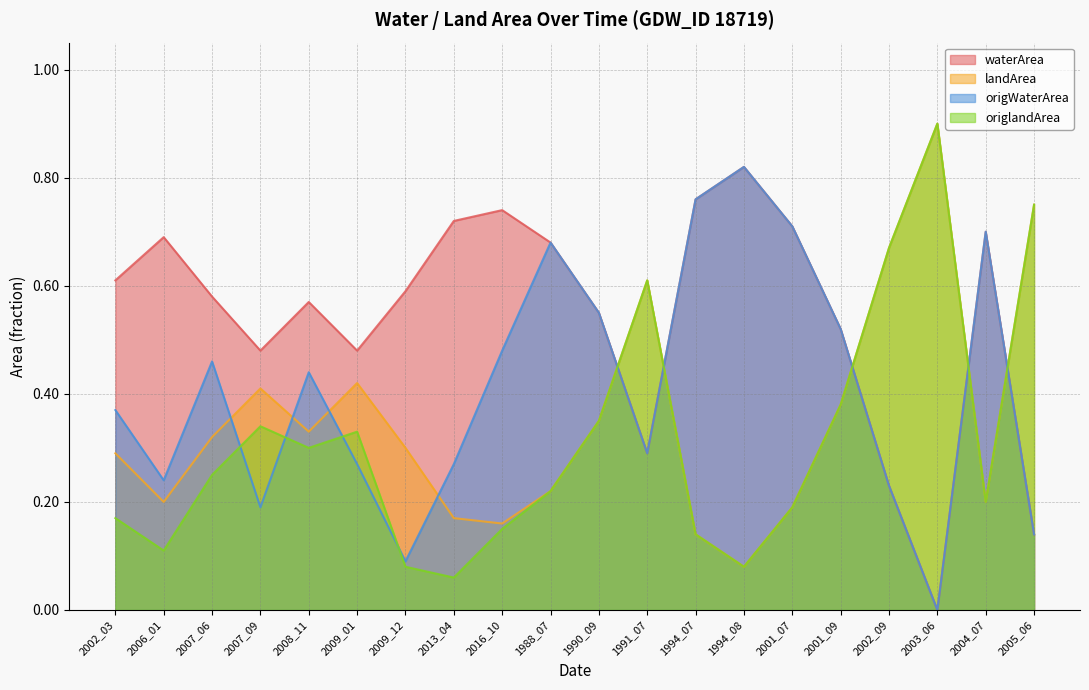

What is the approximate value of landArea at 2009_12?

0.3